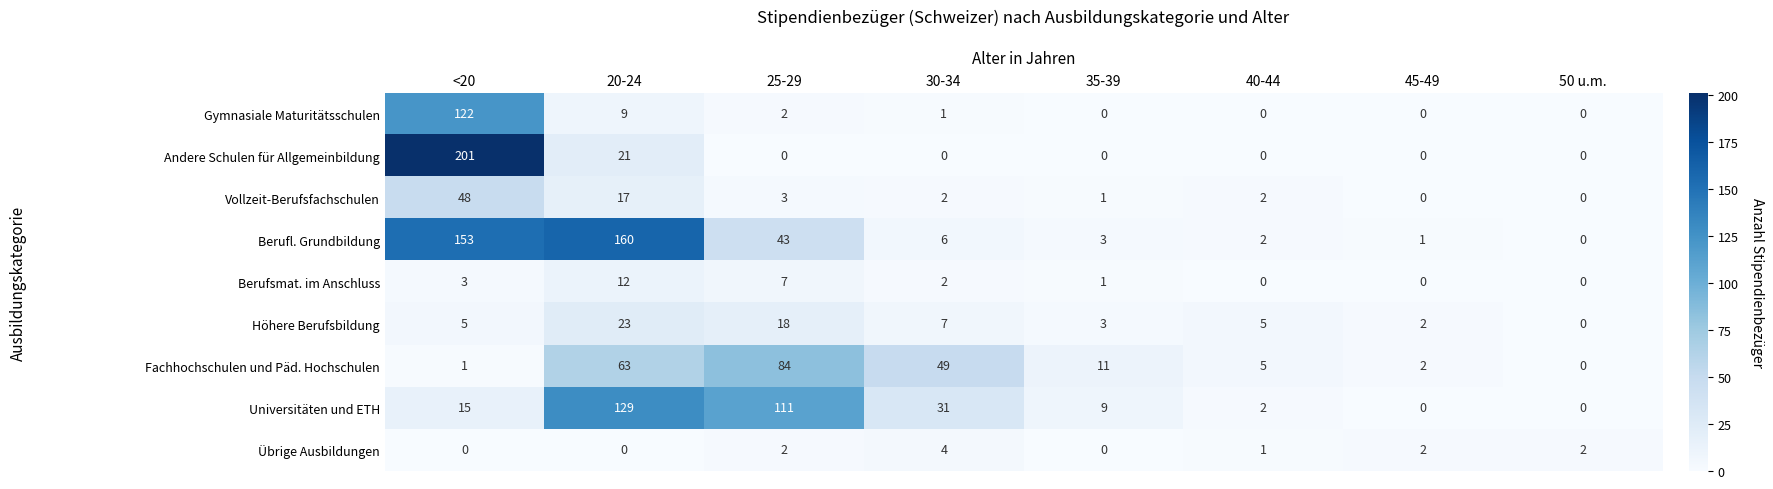

Where does the Berufl. Grundbildung series first go above 6?

<20